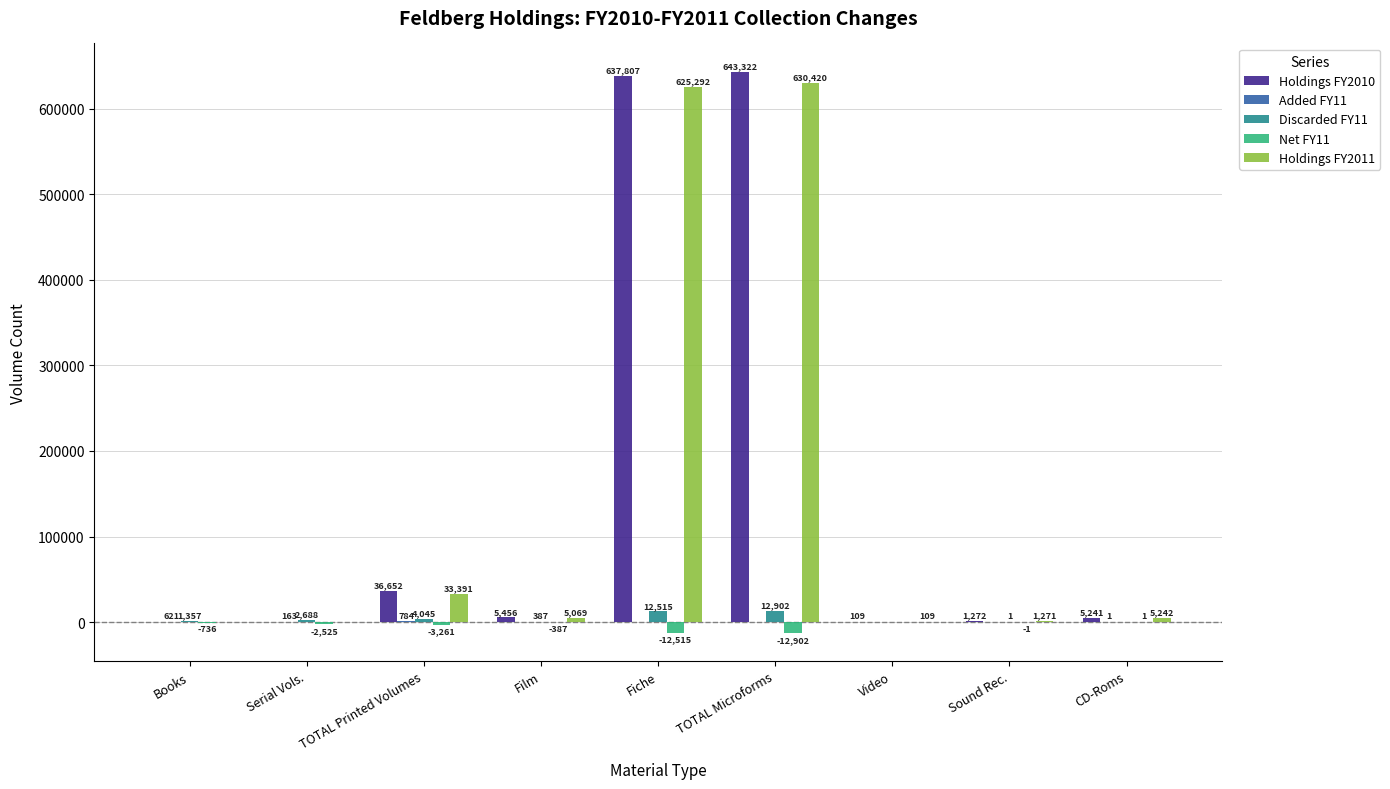

Is it true that Net FY11 equals -12902 at TOTAL Microforms?

True